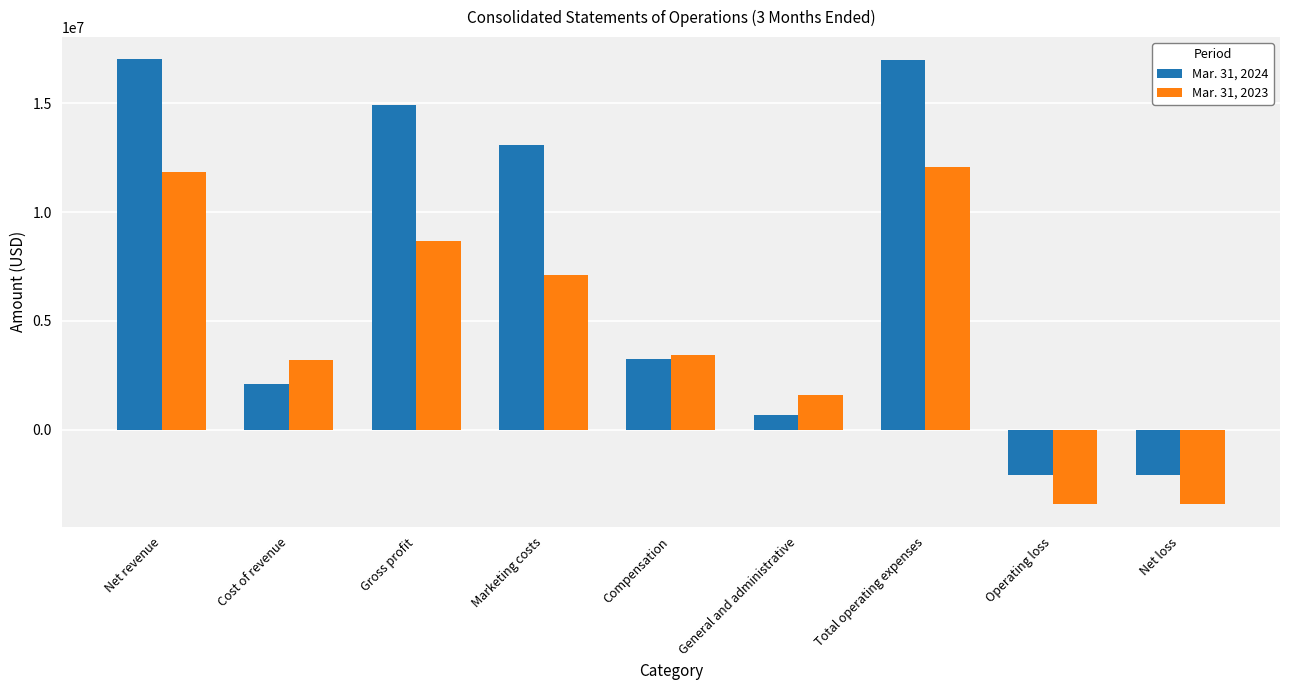

What is the approximate value of Mar. 31, 2024 at Compensation, to the nearest 10?

3224860